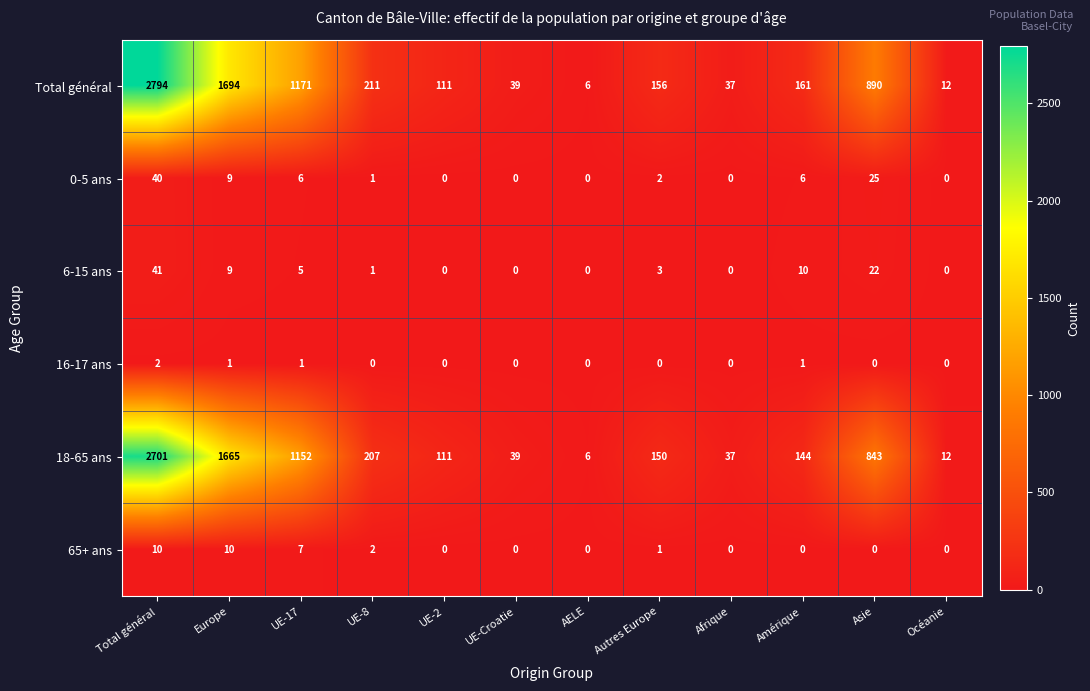

List the series in order of their peak value, highest first.

Total général, 18-65 ans, 6-15 ans, 0-5 ans, 65+ ans, 16-17 ans